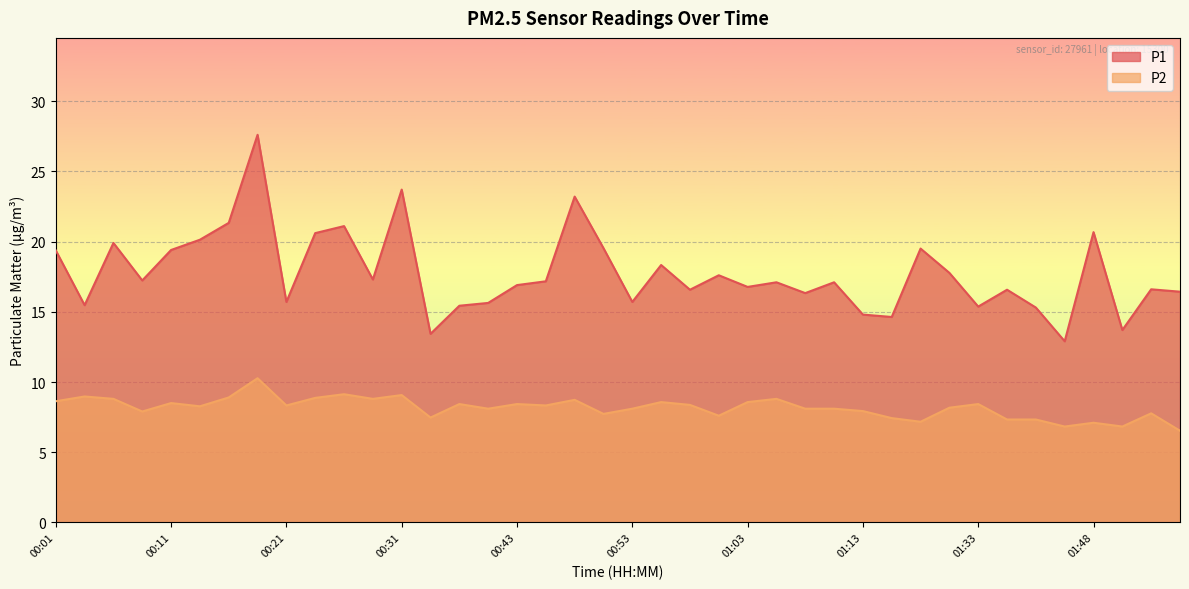

Which series has the largest total across all categories?

P1